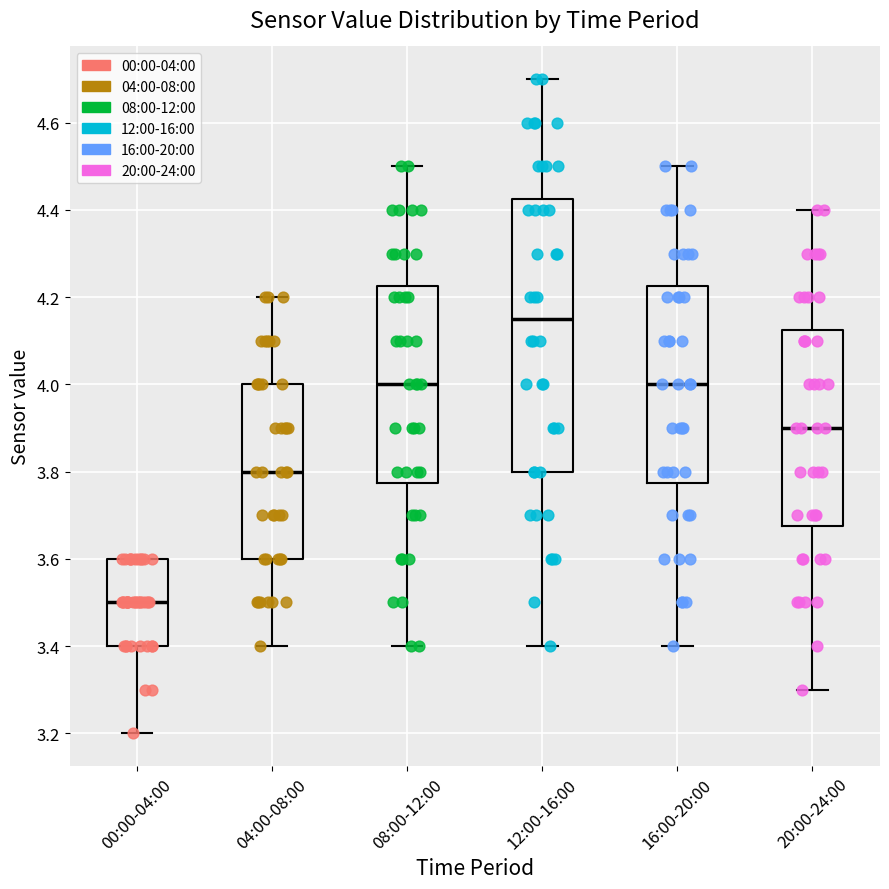

Which box has the lowest median line?

00:00-04:00